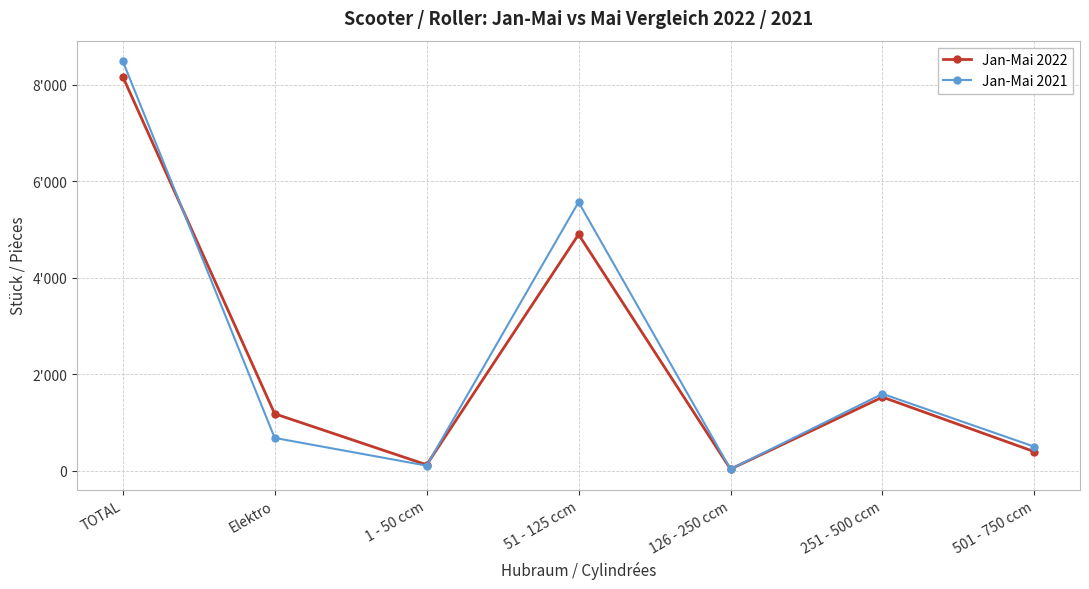

What is the label of the 3rd point from the left?

1 - 50 ccm